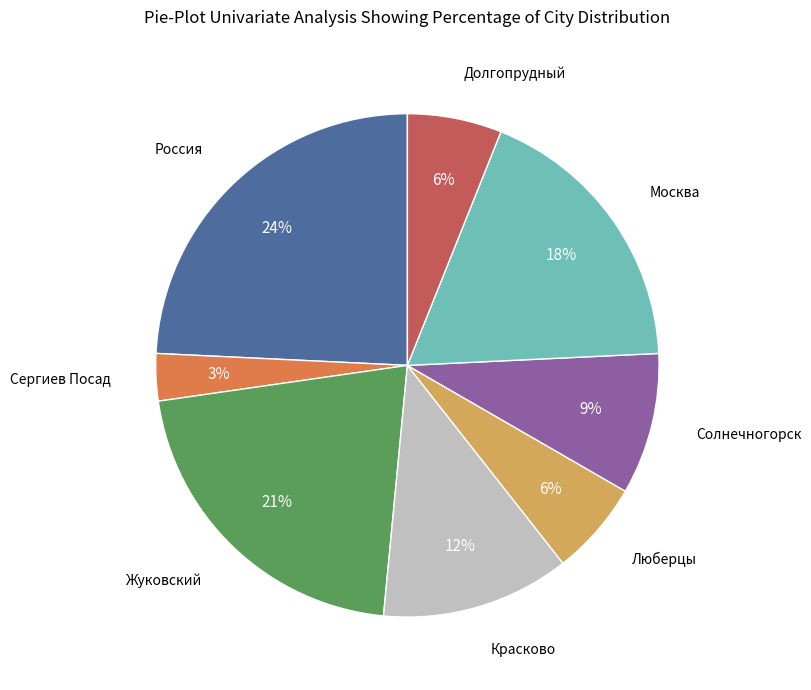

Do Красково and Жуковский together represent more than half of the pie?

No